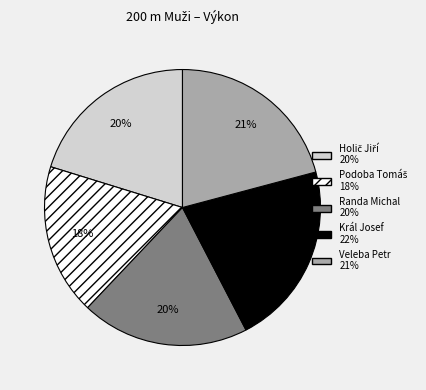

Which category has the biggest portion of the pie?

Král Josef